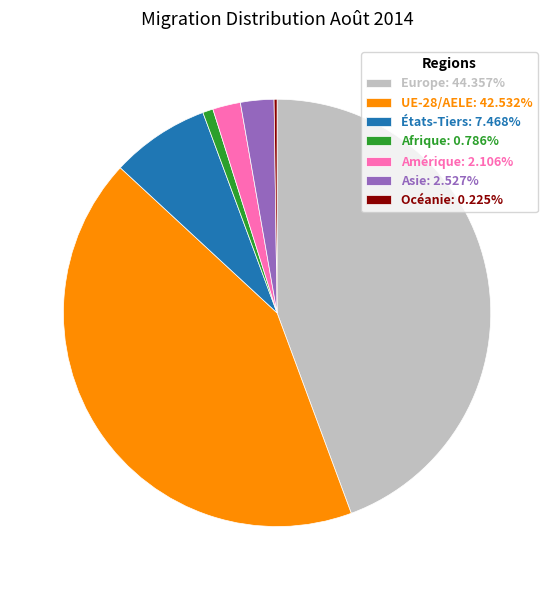

Approximately how many times larger is the value at Europe: 44.357% compared to Asie: 2.527%?

17.6